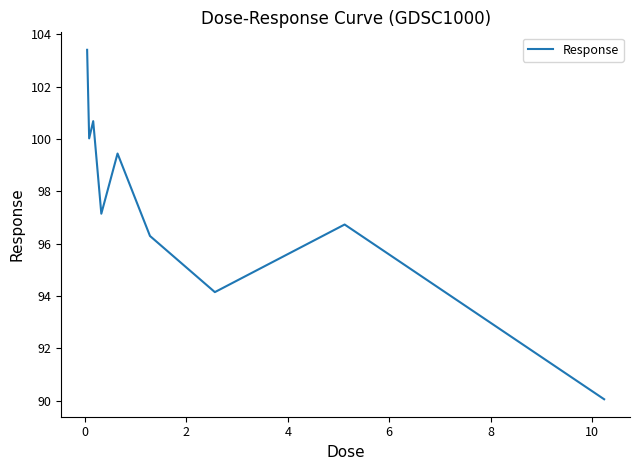

What is the greatest value displayed?

103.4